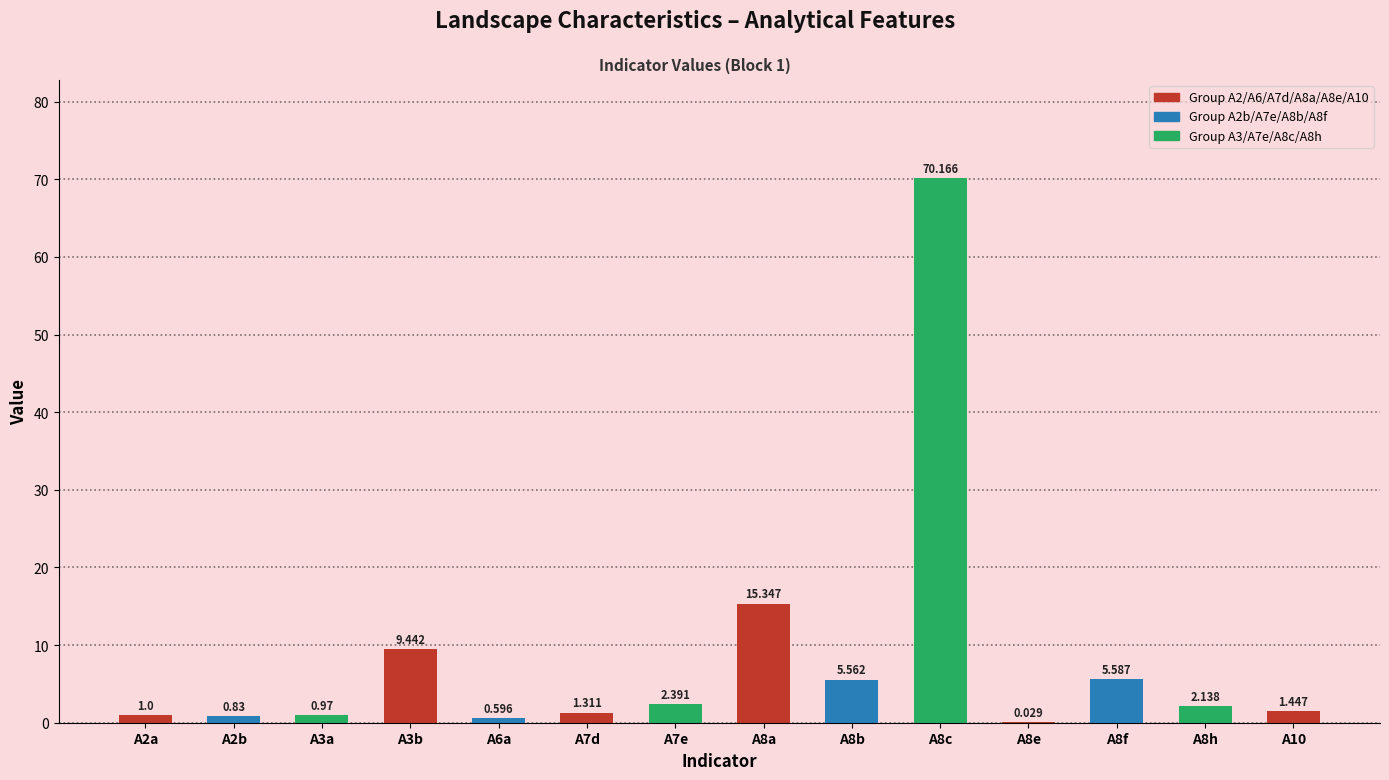

Where does the data first go above 2?

A3b